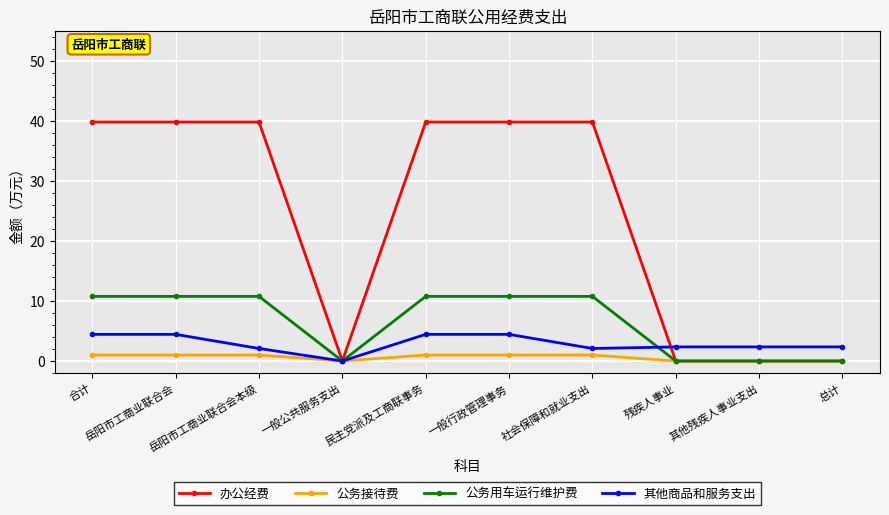

At 民主党派及工商联事务, list the series in order from smallest to largest.

公务接待费, 其他商品和服务支出, 公务用车运行维护费, 办公经费